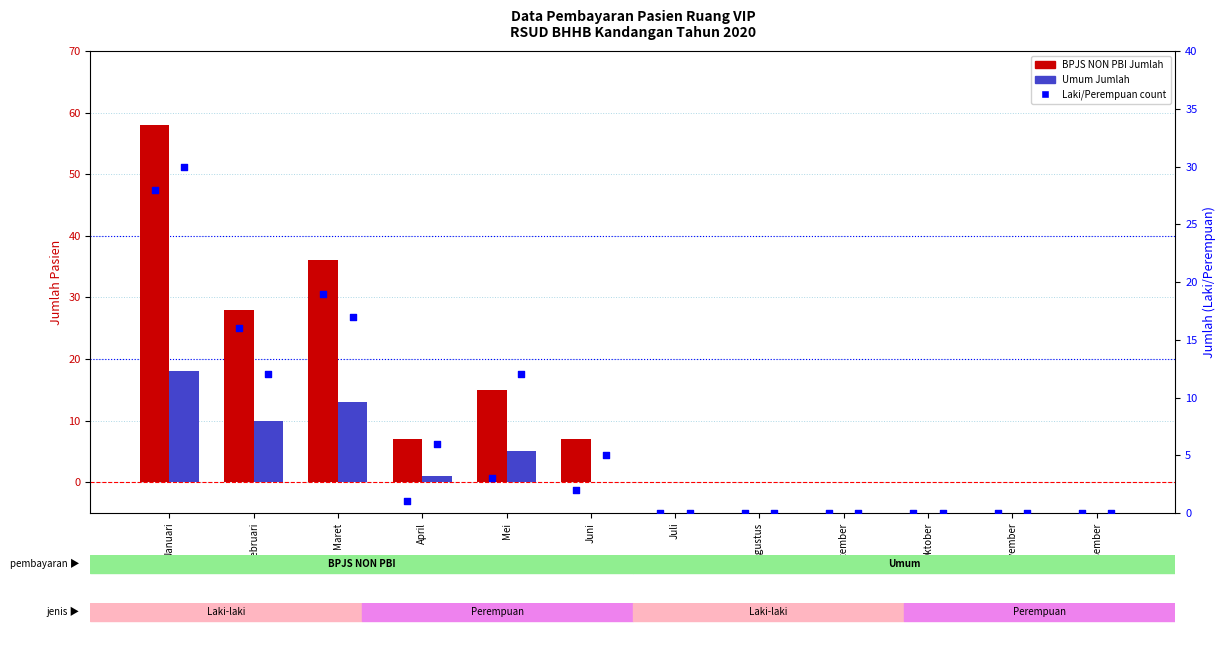

Which series has the largest total across all categories?

BPJS NON PBI Jumlah